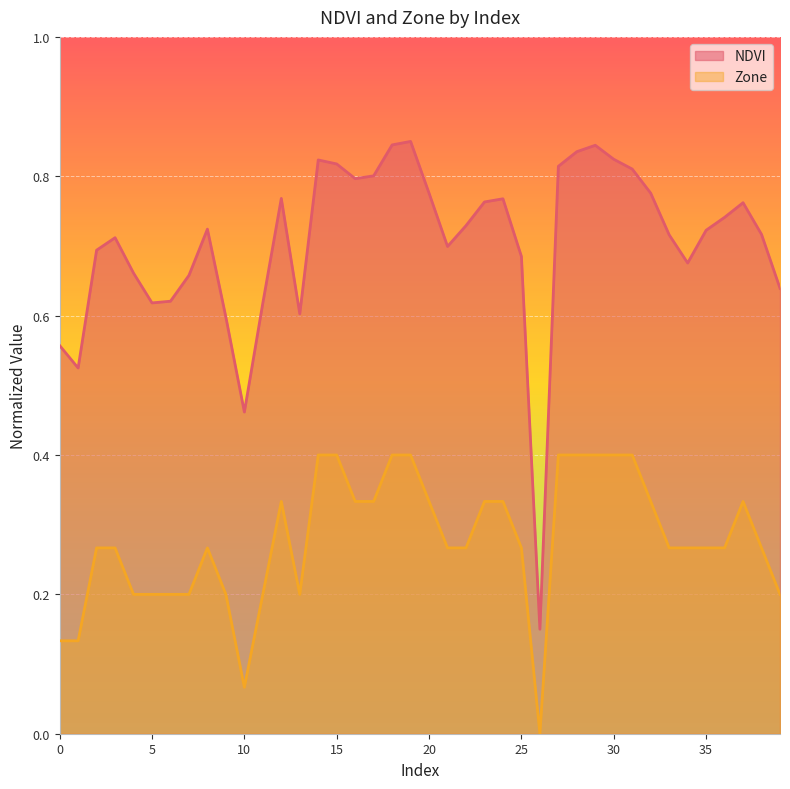

What is the highest value of the Zone series?

0.4